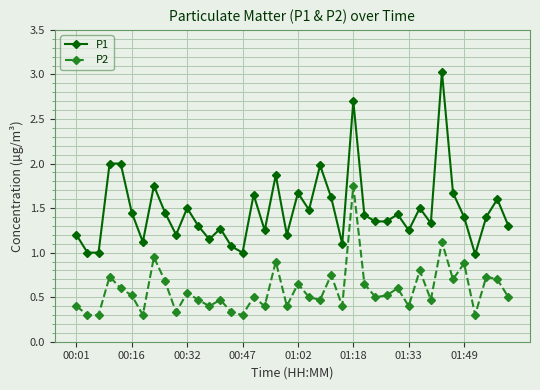

List the series in order of their peak value, highest first.

P1, P2